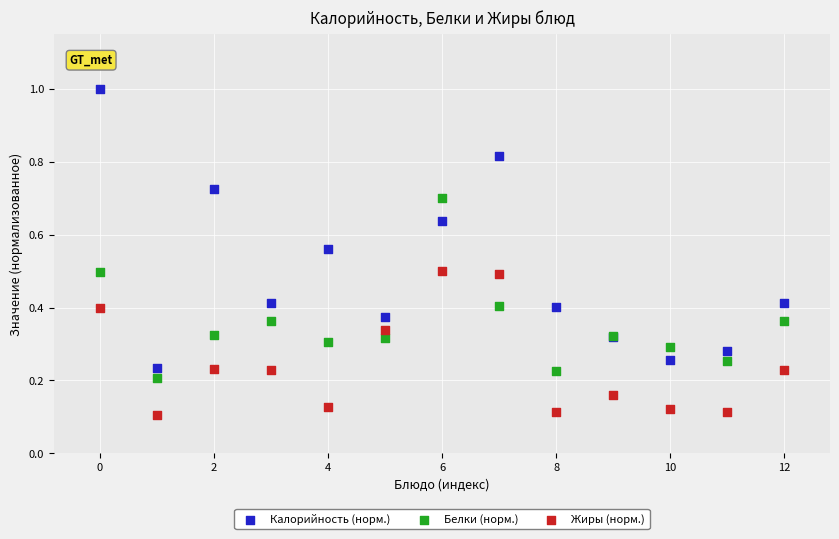

Which series contains the highest Y value?

Калорийность (норм.)